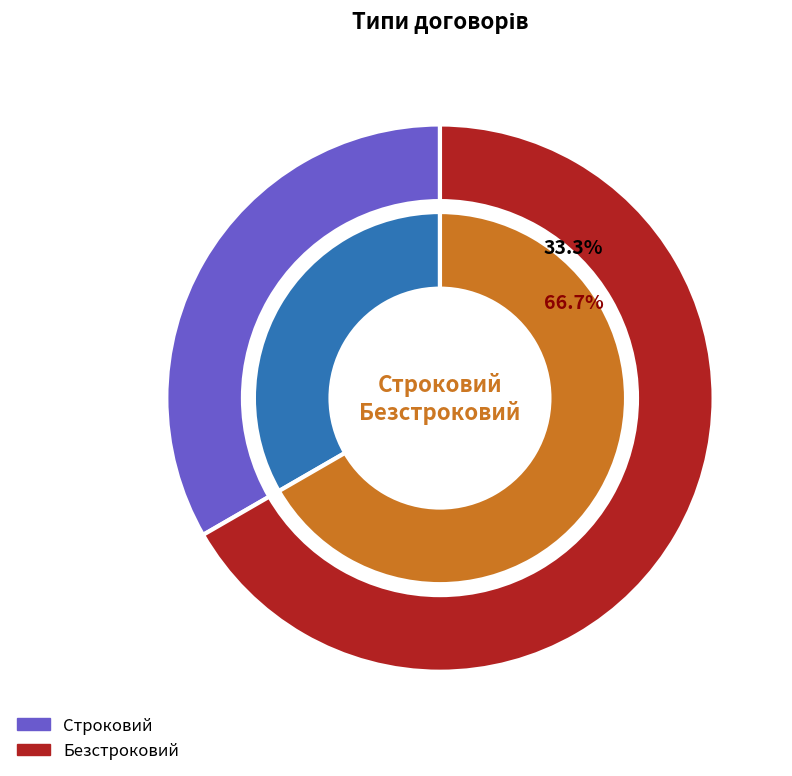

Rank the categories by value from highest to lowest.

Безстроковий, Строковий